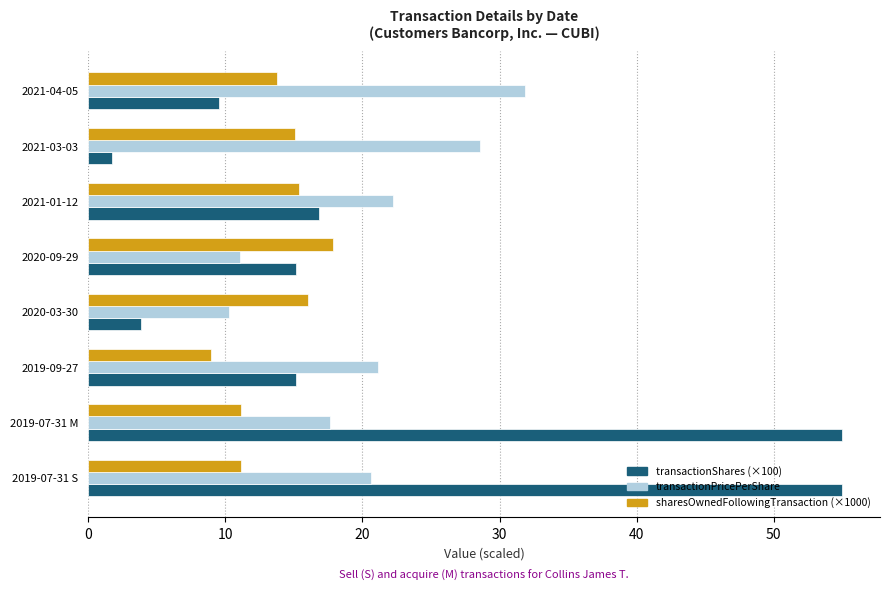

Is the value of transactionPricePerShare at 2020-09-29 greater than the value of transactionShares (×100) at 2020-03-30?

Yes